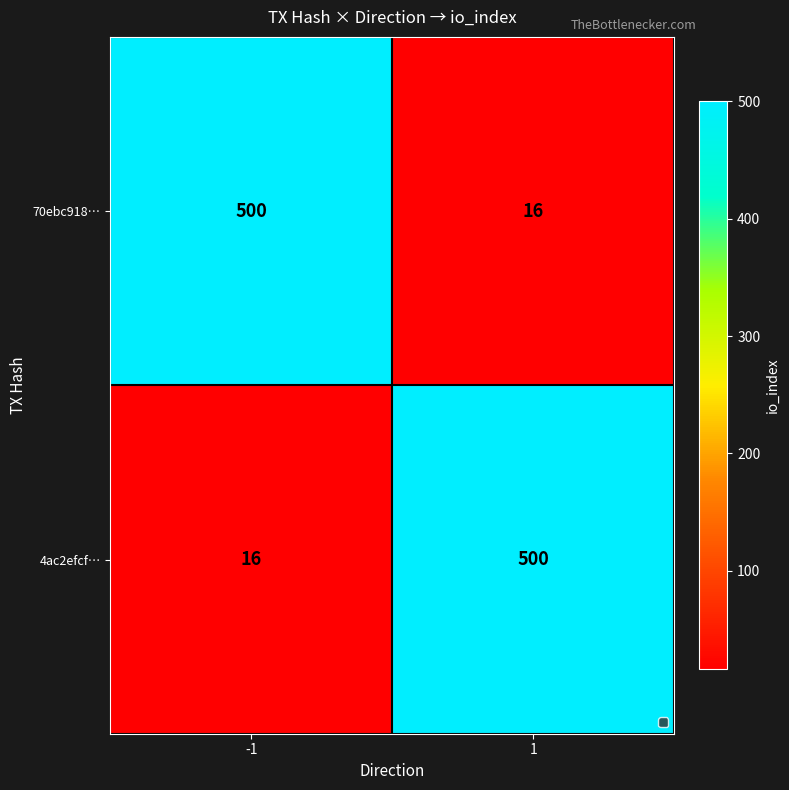

At how many categories does at least one series exceed 296?

2